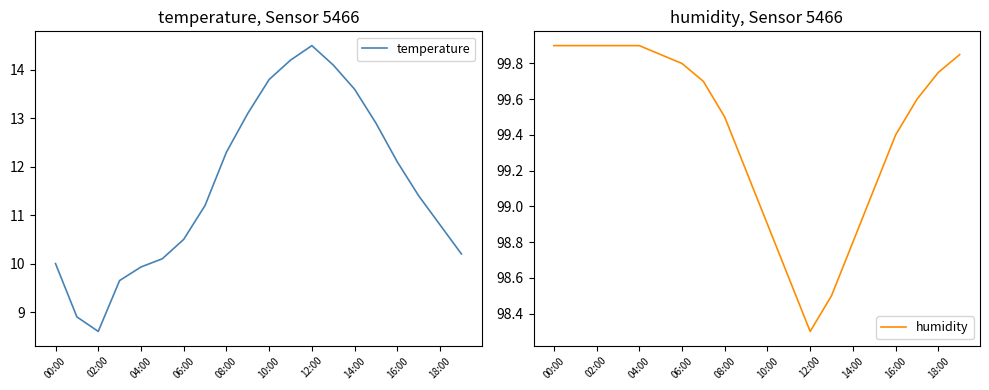

Which category has the lowest value in the humidity series?

12:00